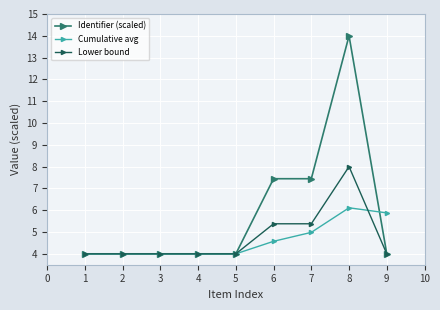

What is the total value across all series at 6?

17.4